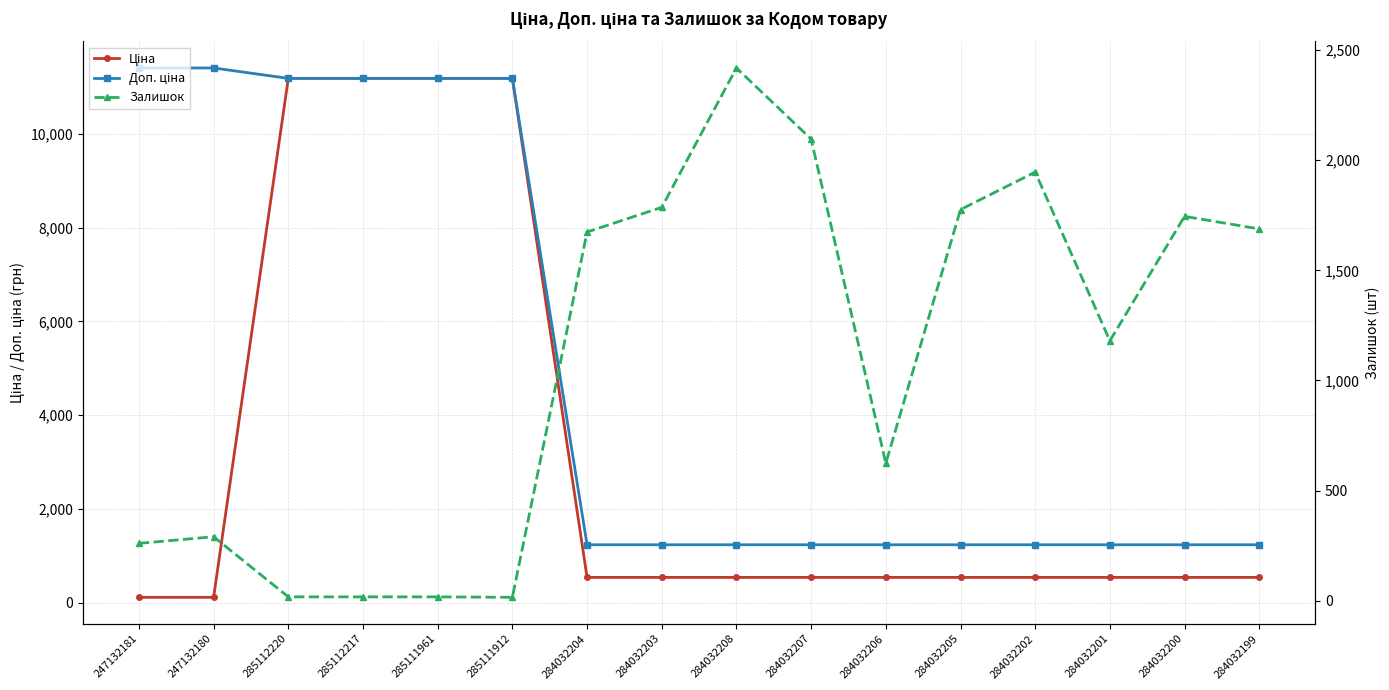

True or false: Доп. ціна and Ціна intersect in this chart.

False